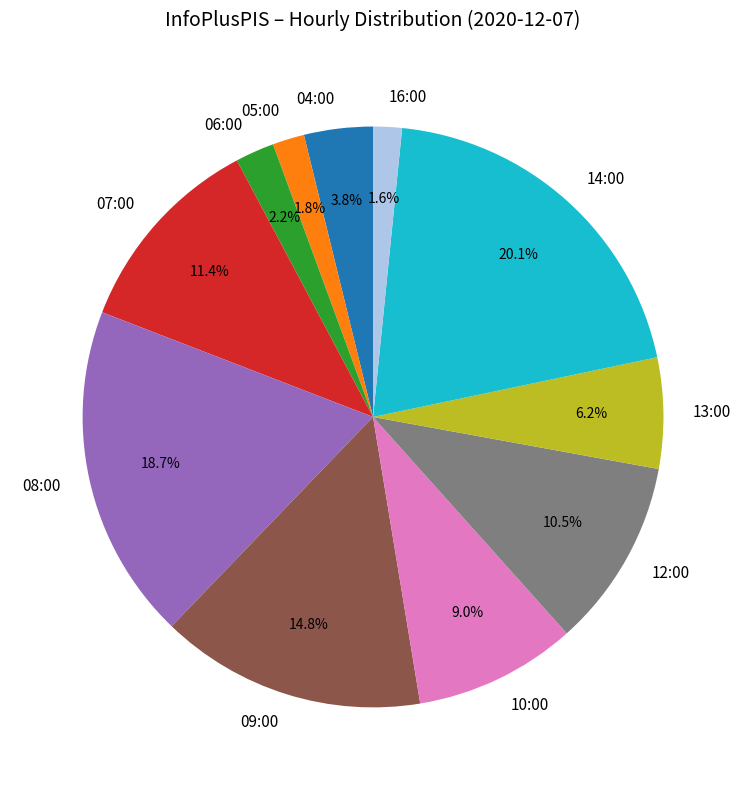

Does 14:00 account for over 50% of the chart?

No